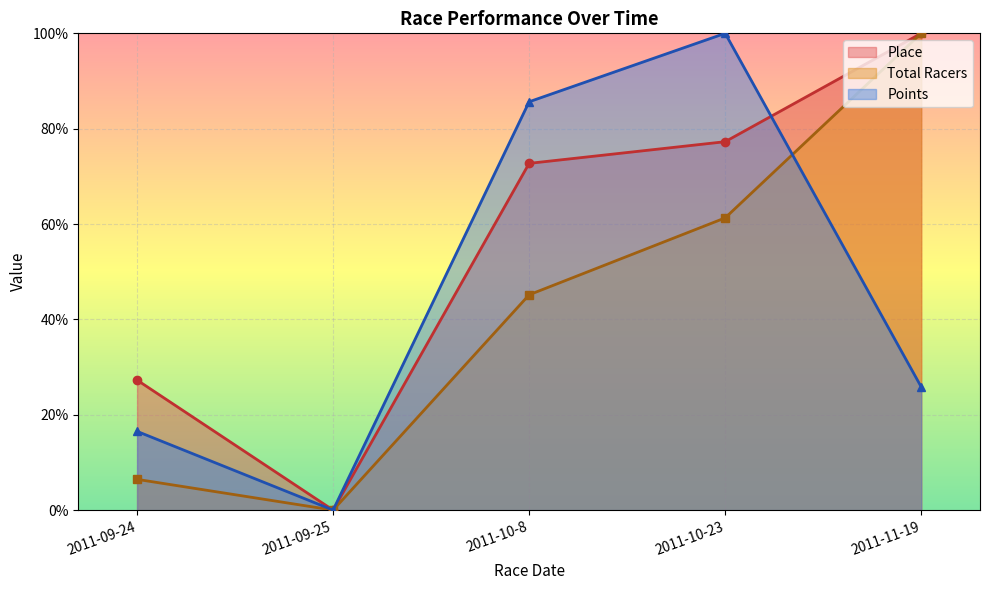

What value does the Total Racers series have at 2011-10-23?

0.6